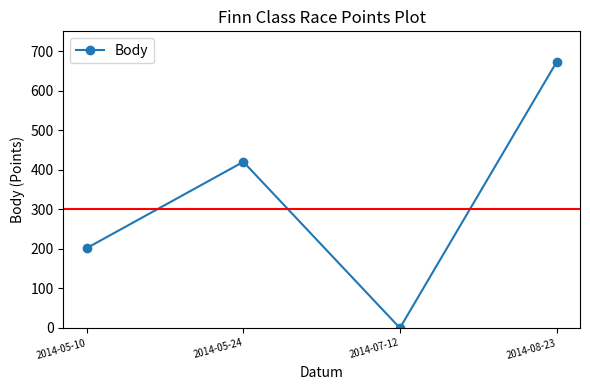

At which category does the data reach its first local valley?

2014-07-12